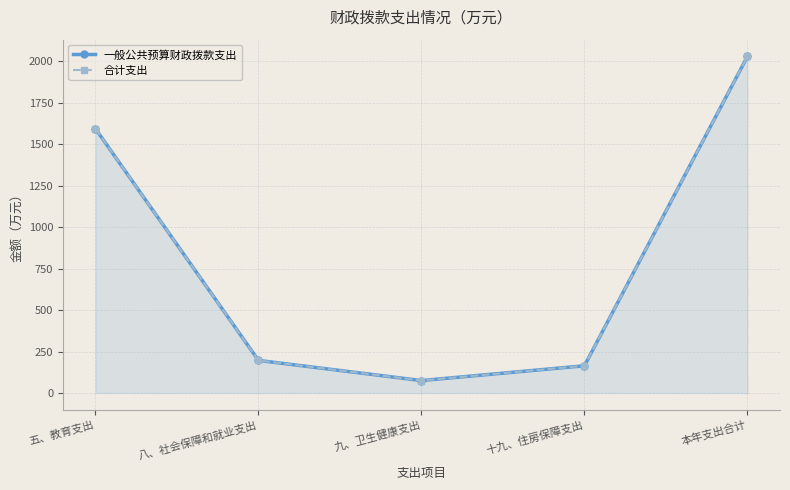

Does the chart have visible grid lines?

Yes